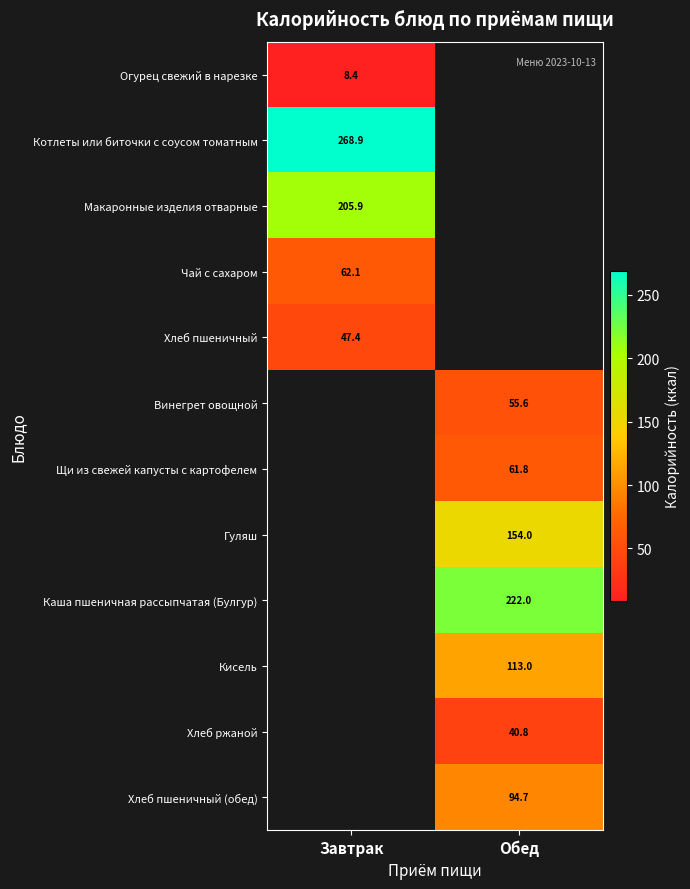

Is it true that Чай с сахаром equals 91.5 at Завтрак?

False